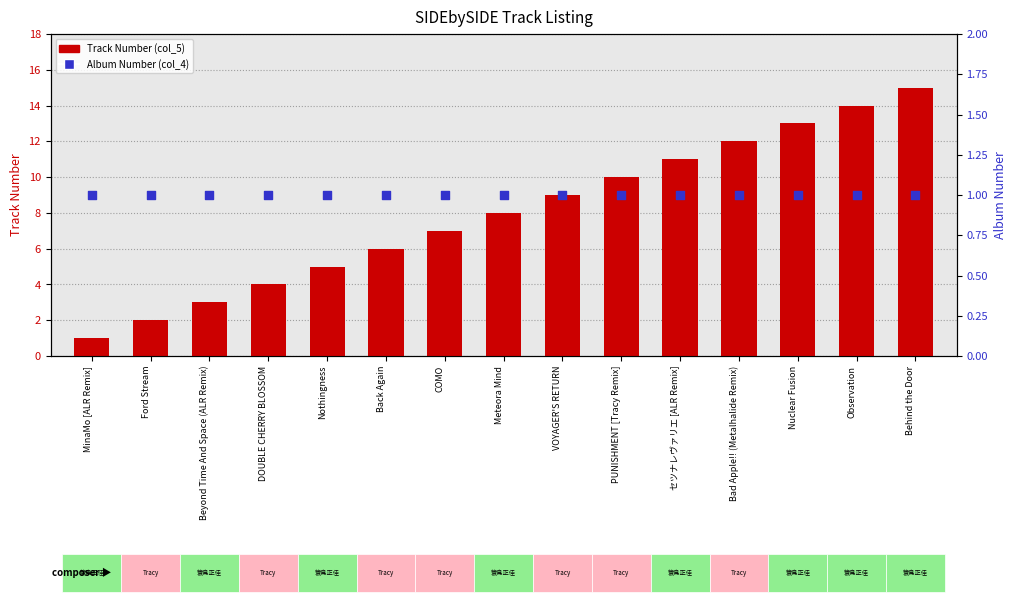

What is the total value across all series at VOYAGER'S RETURN?

10